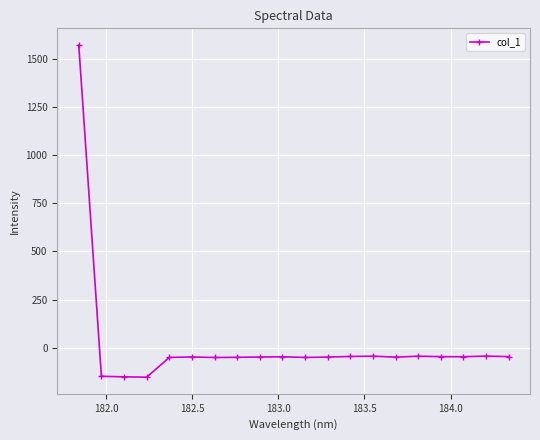

Does the chart display data point markers on the line(s)?

Yes